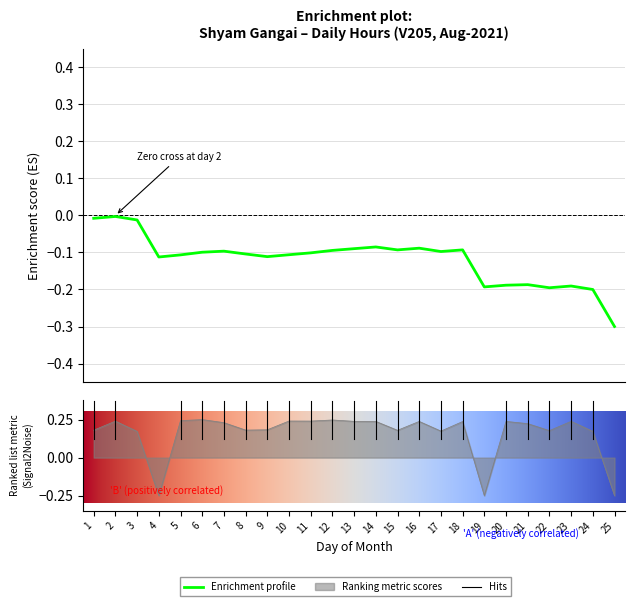

Count the number of values greater than 0.

22